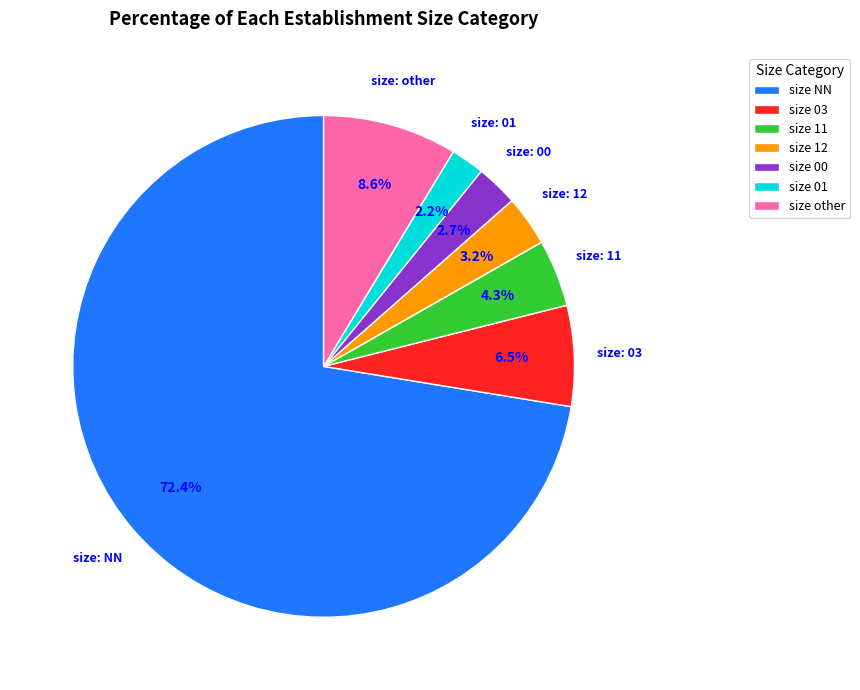

Which has a higher value, size 03 or size 01?

size 03